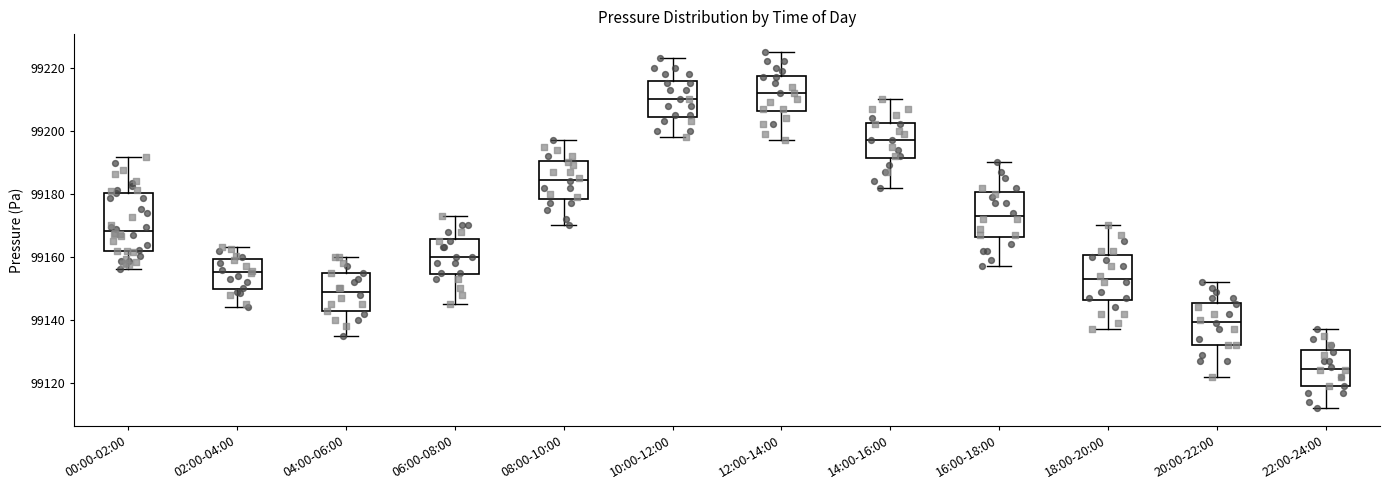

Reading left to right, transcribe this box plot: for each box, give where its median line is, the range the box spans, and where its two whiskers end, as read against the y-axis. The values are not printed on the chart, so give them approximately, as read against the axis.

00:00-02:00: median 99168, box 99162 to 99180, whiskers 99156 to 99192
02:00-04:00: median 99156, box 99150 to 99160, whiskers 99144 to 99164
04:00-06:00: median 99150, box 99142 to 99156, whiskers 99136 to 99160
06:00-08:00: median 99160, box 99154 to 99166, whiskers 99146 to 99174
08:00-10:00: median 99184, box 99178 to 99190, whiskers 99170 to 99198
10:00-12:00: median 99210, box 99204 to 99216, whiskers 99198 to 99224
12:00-14:00: median 99212, box 99206 to 99218, whiskers 99198 to 99226
14:00-16:00: median 99198, box 99192 to 99202, whiskers 99182 to 99210
16:00-18:00: median 99174, box 99166 to 99180, whiskers 99158 to 99190
18:00-20:00: median 99154, box 99146 to 99160, whiskers 99138 to 99170
20:00-22:00: median 99140, box 99132 to 99146, whiskers 99122 to 99152
22:00-24:00: median 99124, box 99120 to 99130, whiskers 99112 to 99138